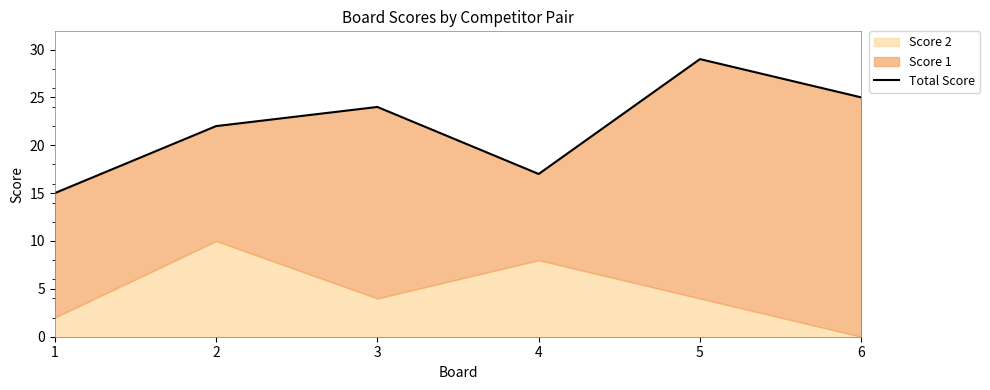

What is the greatest value displayed?

29